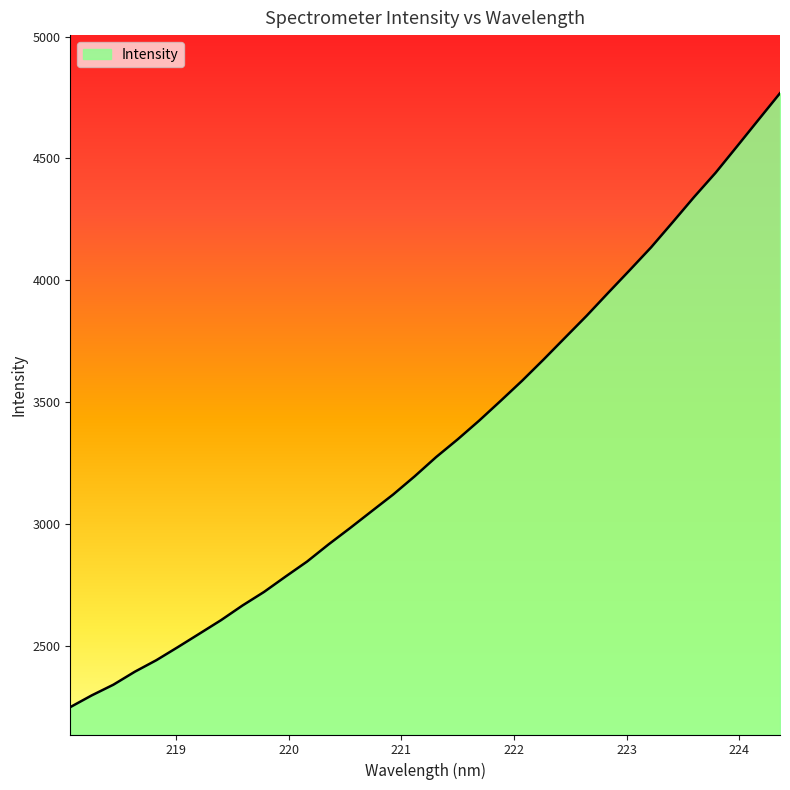

What is the difference between the second highest and minimum values?

2410.6